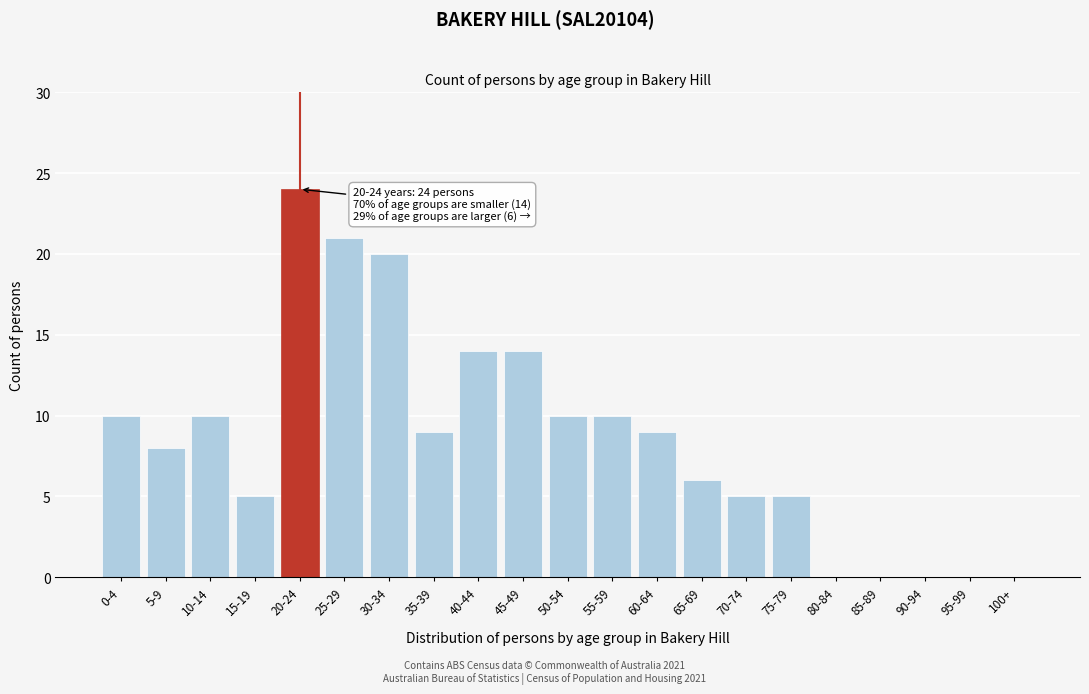

Reading left to right, list all the values displayed in this chart.

0-4=10	5-9=8	10-14=10	15-19=5	20-24=24	25-29=21	30-34=20	35-39=9	40-44=14	45-49=14	50-54=10	55-59=10	60-64=9	65-69=6	70-74=5	75-79=5	80-84=0	85-89=0	90-94=0	95-99=0	100+=0